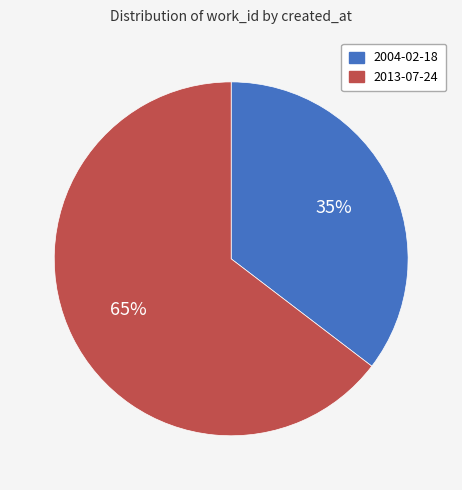

How many slices are in this pie chart?

2